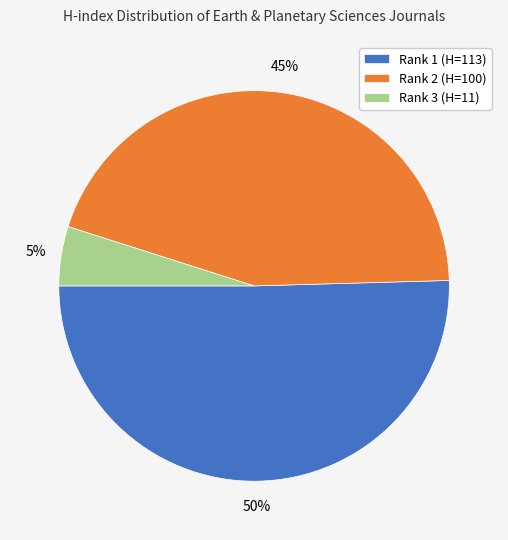

Which slice is the largest?

Rank 1 (H=113)